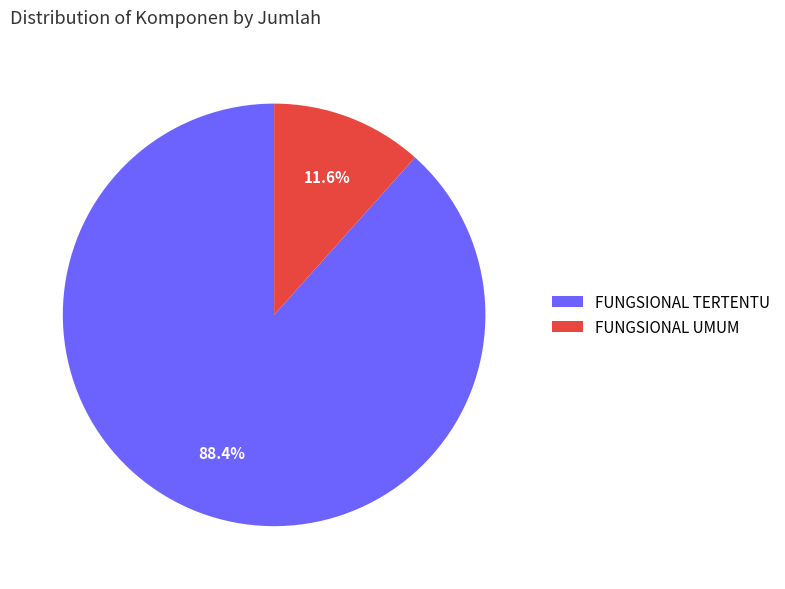

How many segments does this pie chart have?

2